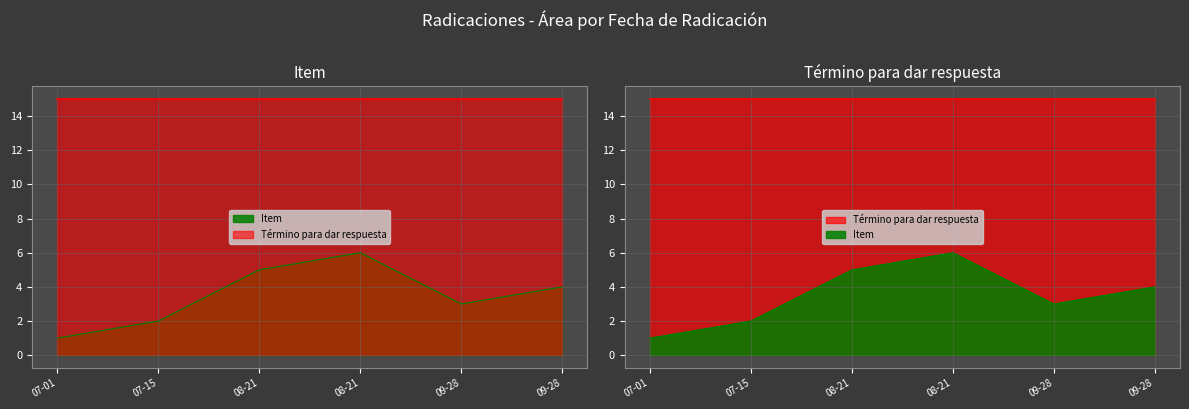

Is it true that the value at 09-28 is 3?

True